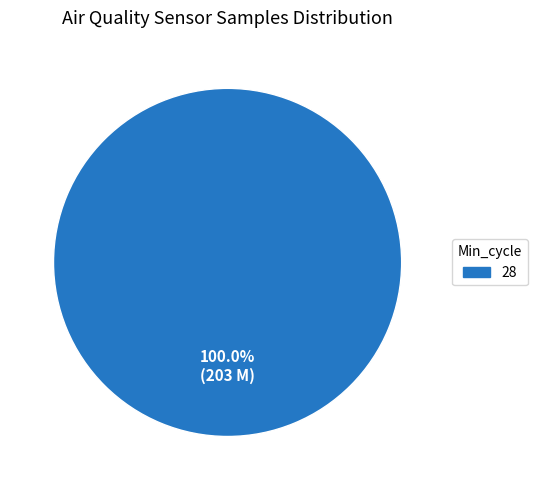

Does any single category account for the majority?

Yes